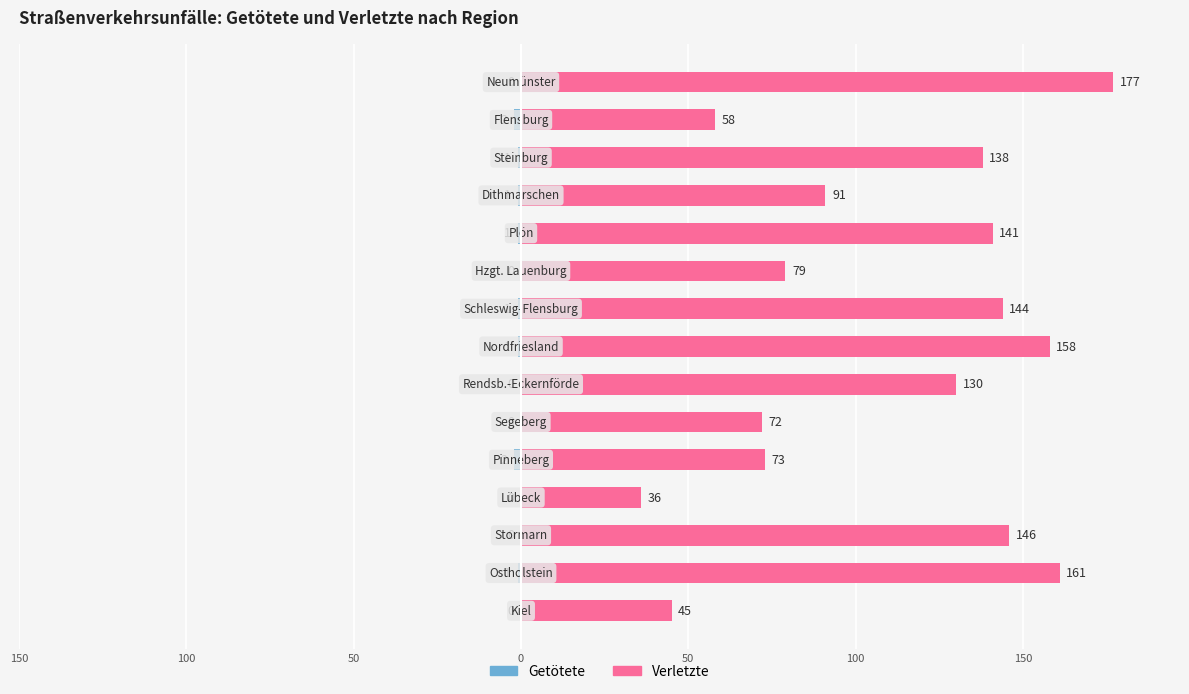

List the series in order of their overall mean, highest first.

Verletzte, Getötete